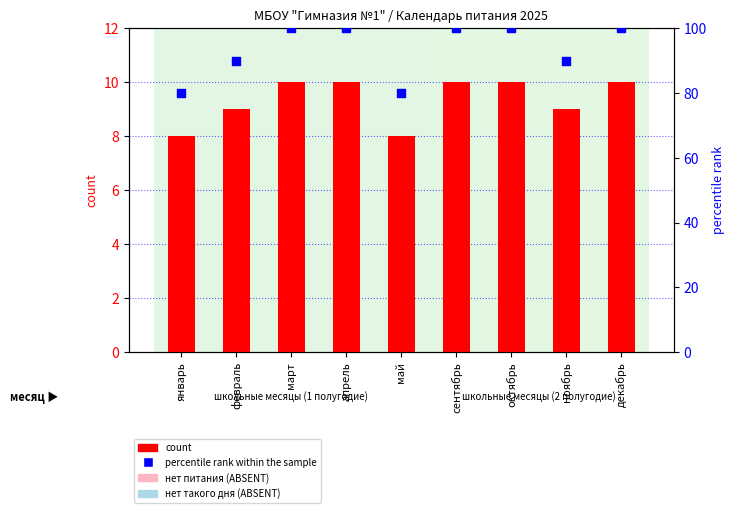

What are all the series names shown in the legend?

count, percentile rank within the sample